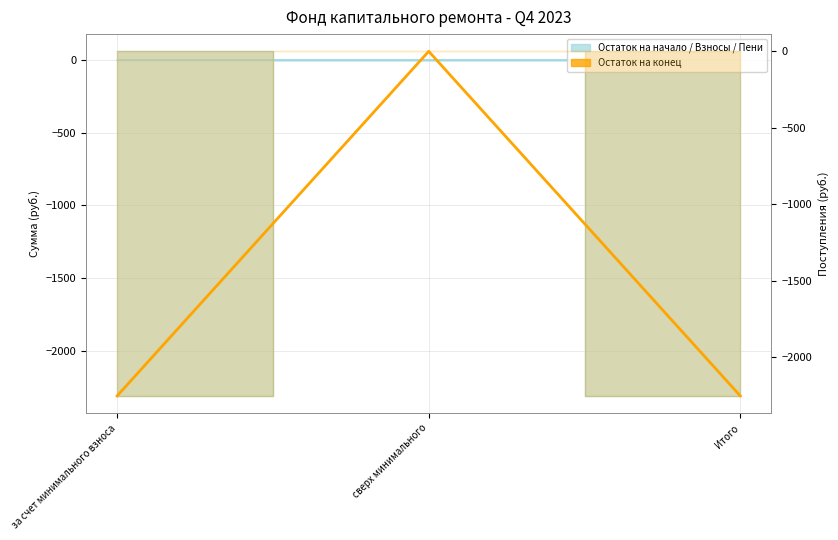

What is the value of the Остаток на конец point at the 1st from the left?

-2251.5